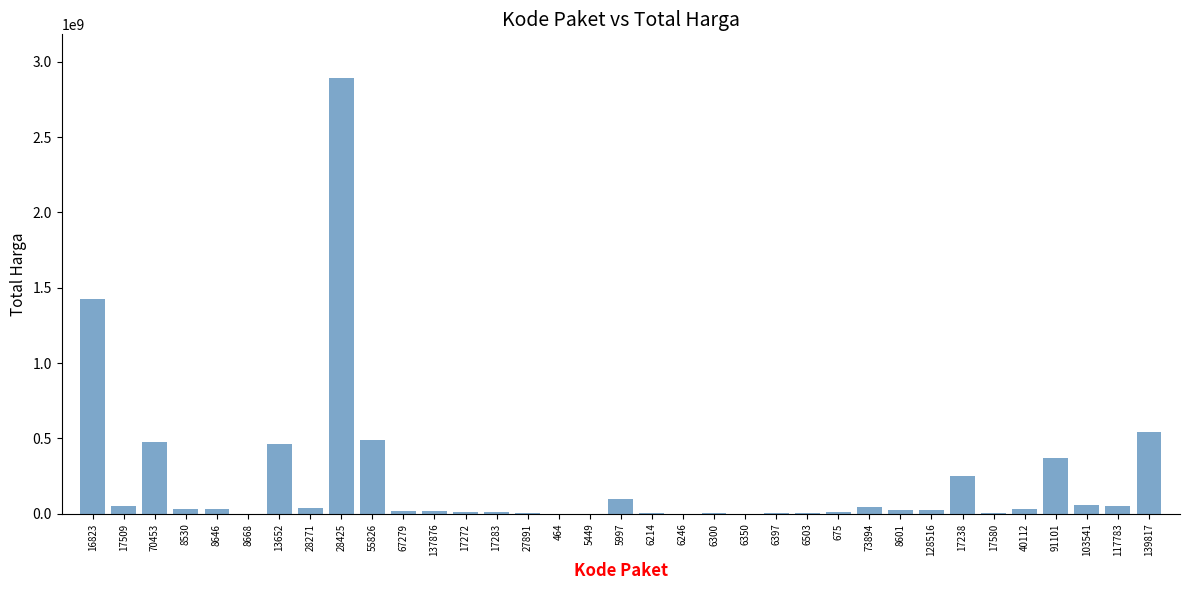

What is the maximum value shown in the chart?

2892122000